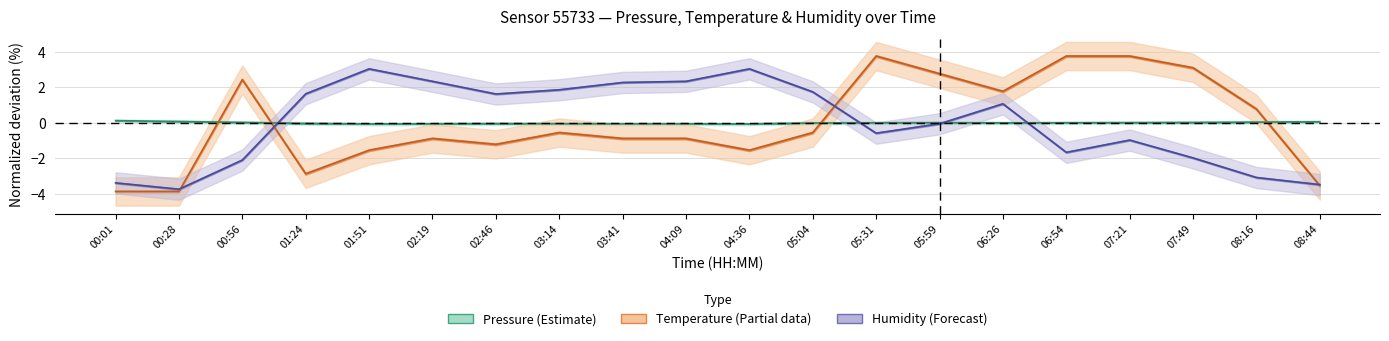

What is the total value across all series at 02:46?

0.4